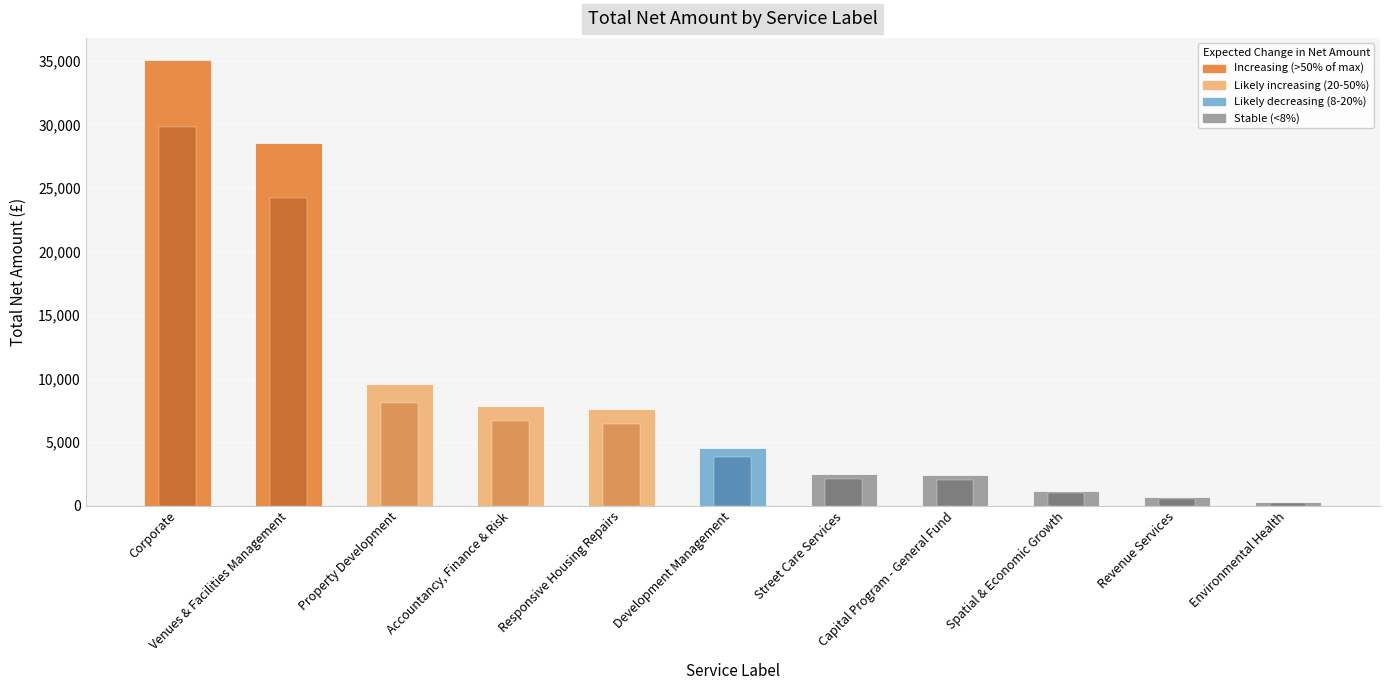

The value at Capital Program - General Fund is 3698.6. True or false?

False